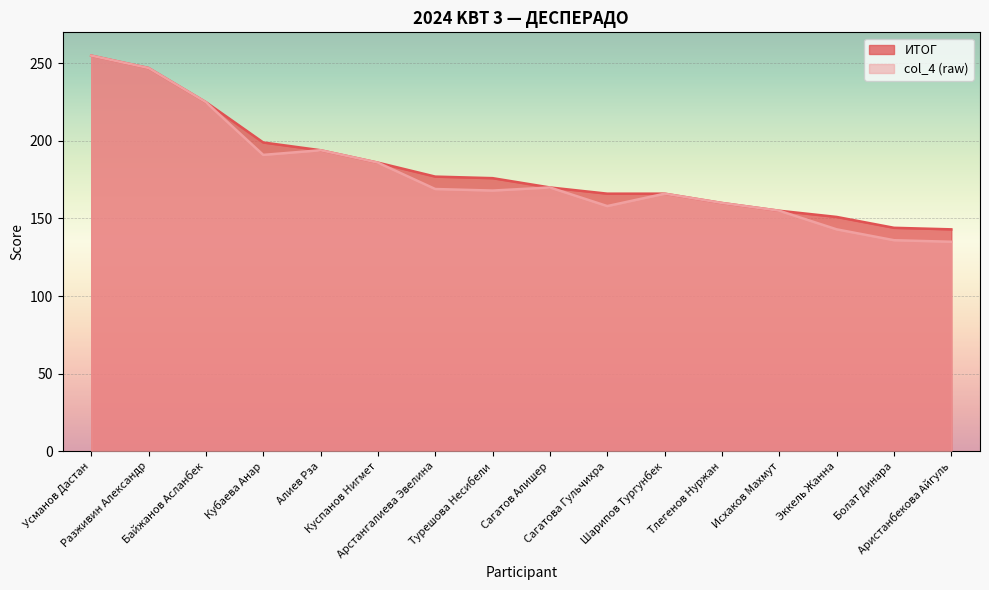

At which label is col_4 (raw) closest to 195?

Алиев Рза